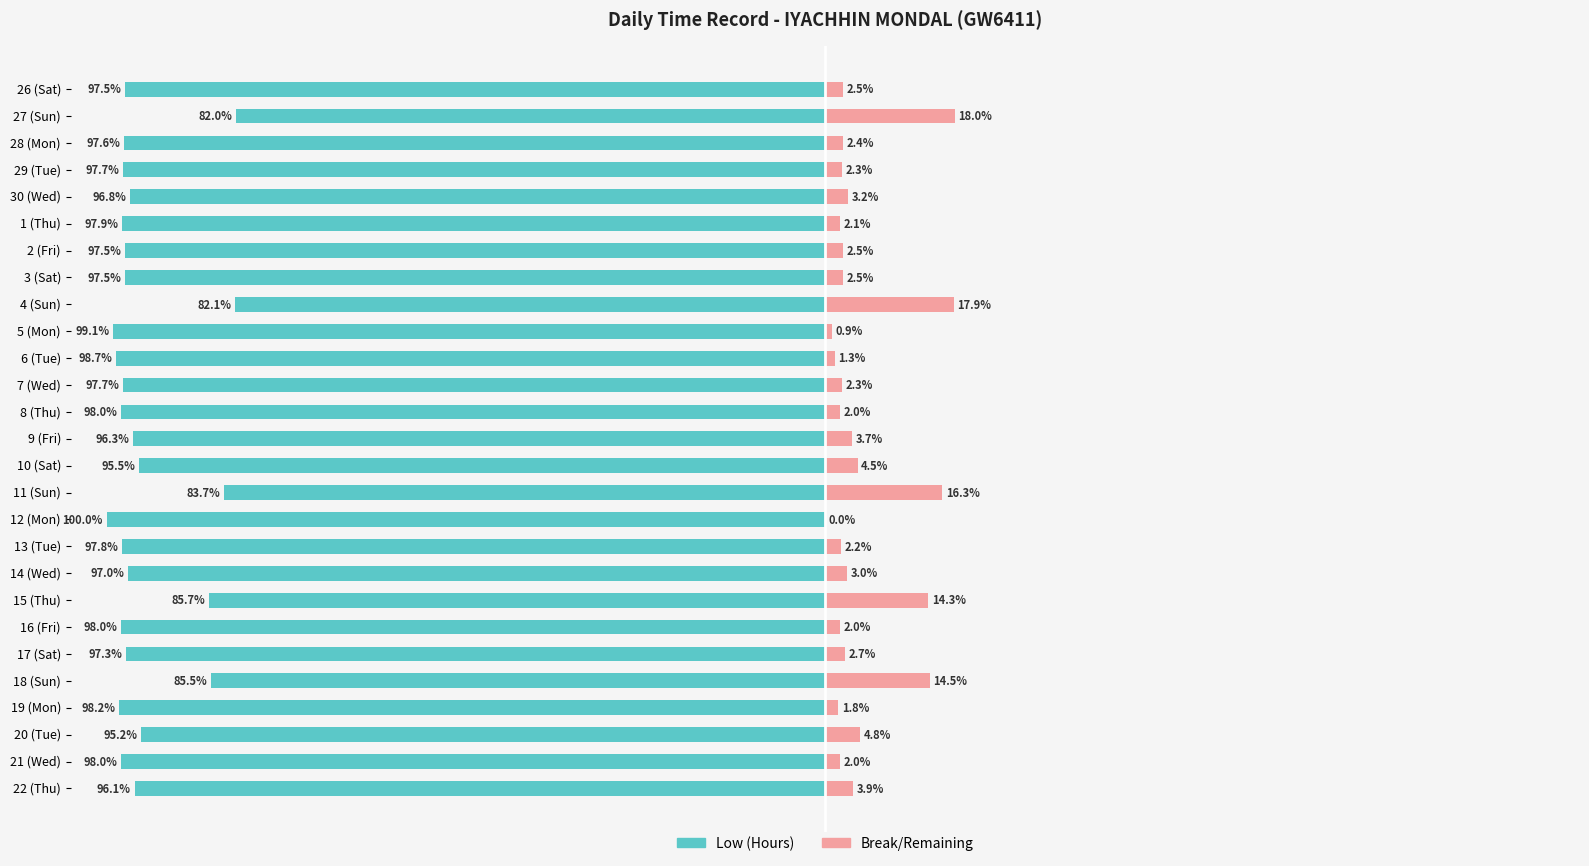

Reading left to right, transcribe all the data shown in this chart.

Low (Hours): -97.5	-82.0	-97.6	-97.7	-96.8	-97.9	-97.5	-97.5	-82.1	-99.1	-98.7	-97.7	-98.0	-96.3	-95.5	-83.7	-100.0	-97.8	-97.0	-85.7	-98.0	-97.3	-85.5	-98.2	-95.2	-98.0	-96.1
Break/Remaining: 2.5	18.0	2.4	2.3	3.2	2.1	2.5	2.5	17.9	0.9	1.3	2.3	2.0	3.7	4.5	16.3	0.0	2.2	3.0	14.3	2.0	2.7	14.5	1.8	4.8	2.0	3.9